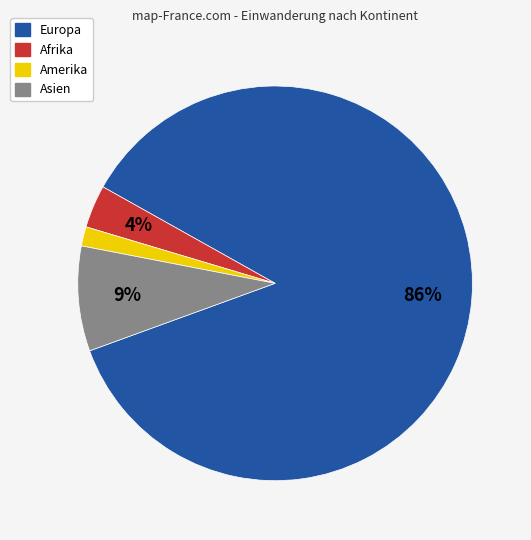

To the nearest percent, what is the average slice percentage?

25%